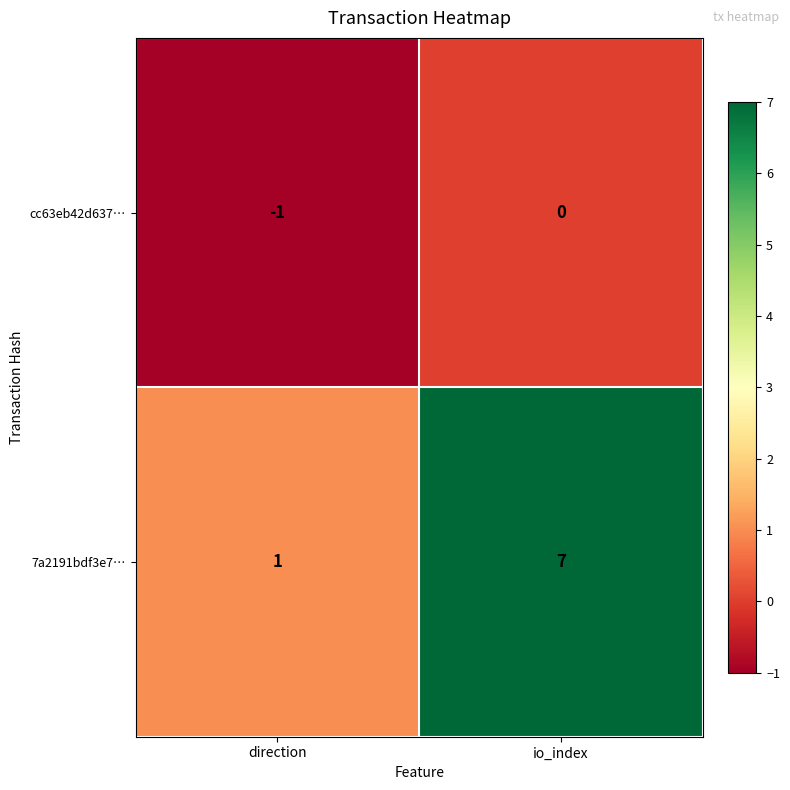

The 7a2191bdf3e7… series shows 7 at io_index. True or false?

True